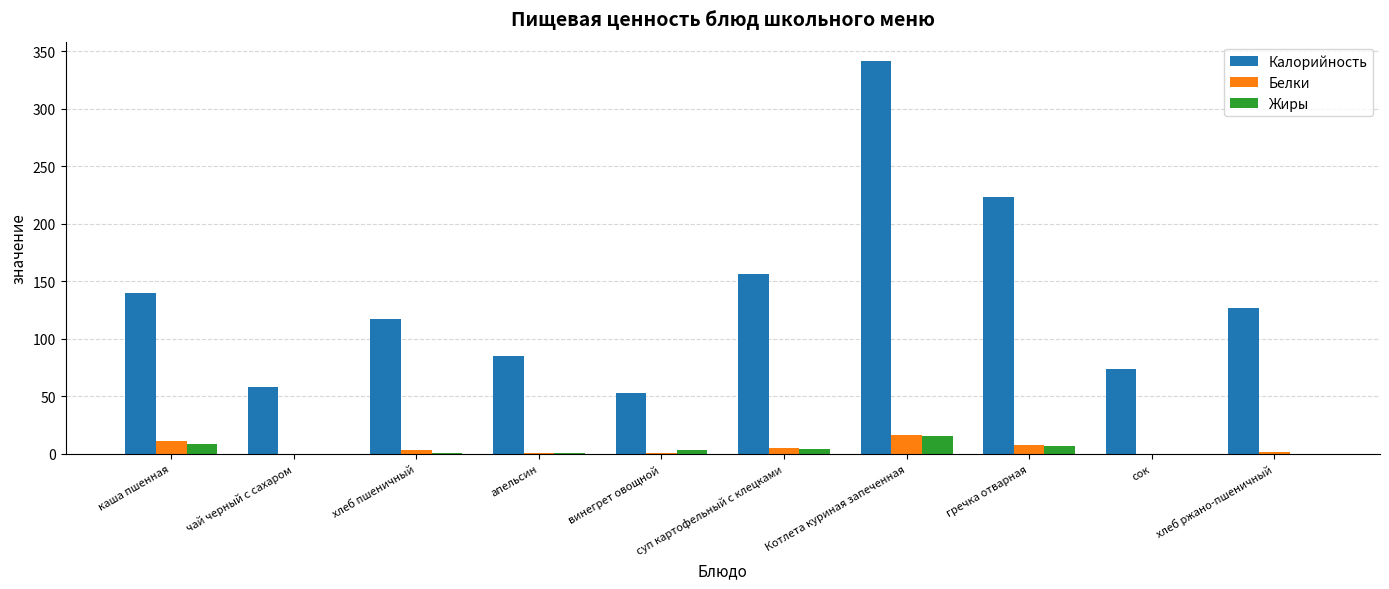

At which label is Калорийность closest to 197?

гречка отварная